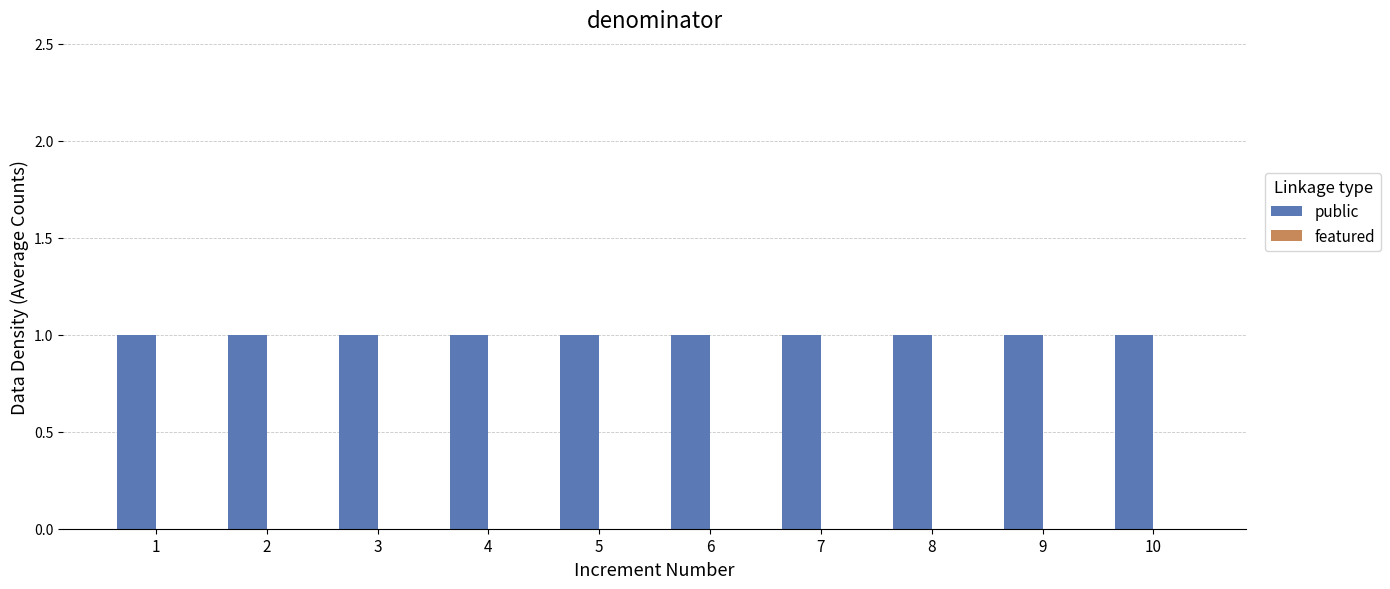

Reading right to left, list all the values displayed in this chart.

public: 10=1	9=1	8=1	7=1	6=1	5=1	4=1	3=1	2=1	1=1
featured: 10=0	9=0	8=0	7=0	6=0	5=0	4=0	3=0	2=0	1=0